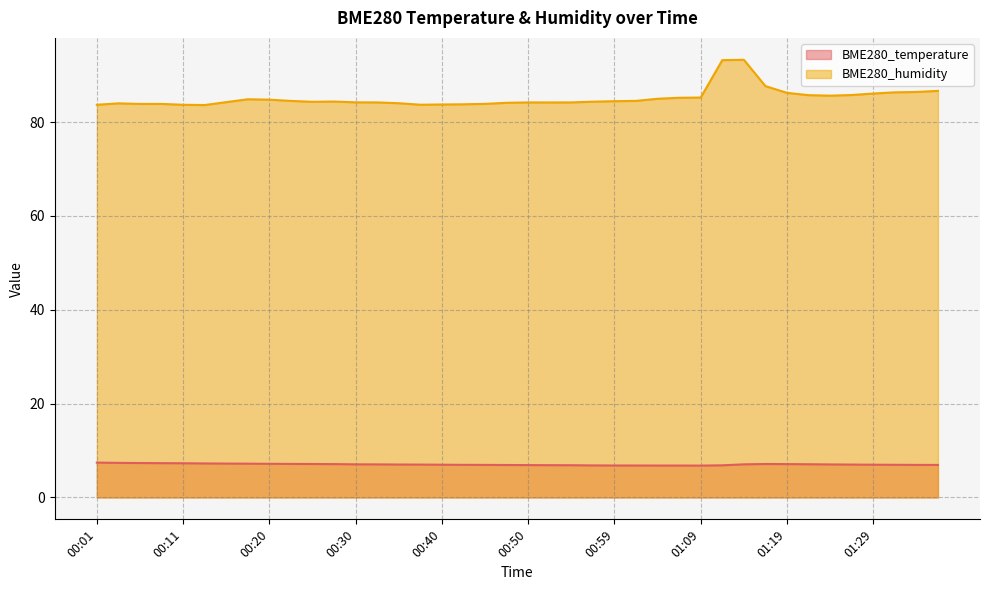

True or false: BME280_humidity and BME280_temperature cross at least once.

False